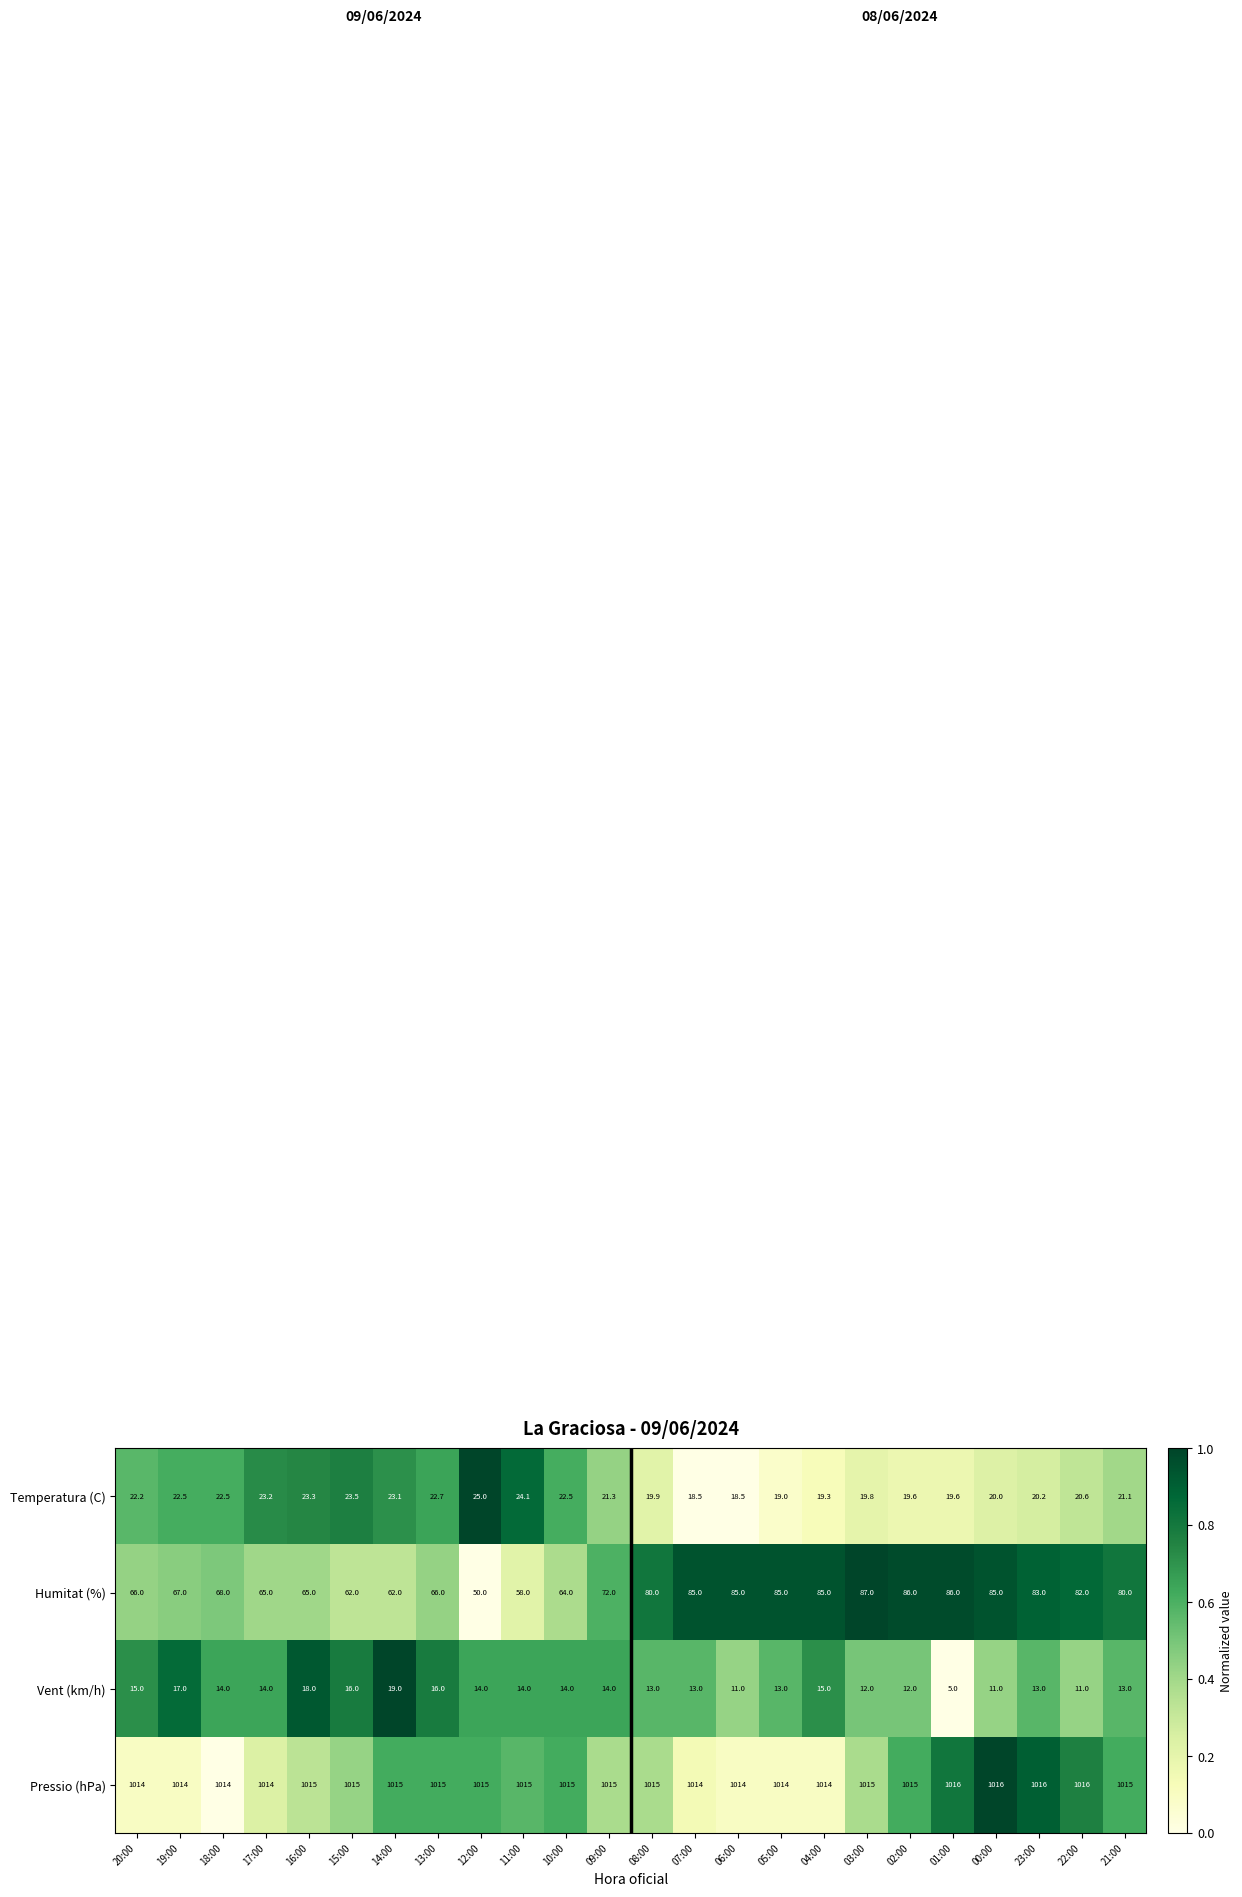

The value of Pressio (hPa) at 10:00 is 1015.0. True or false?

True